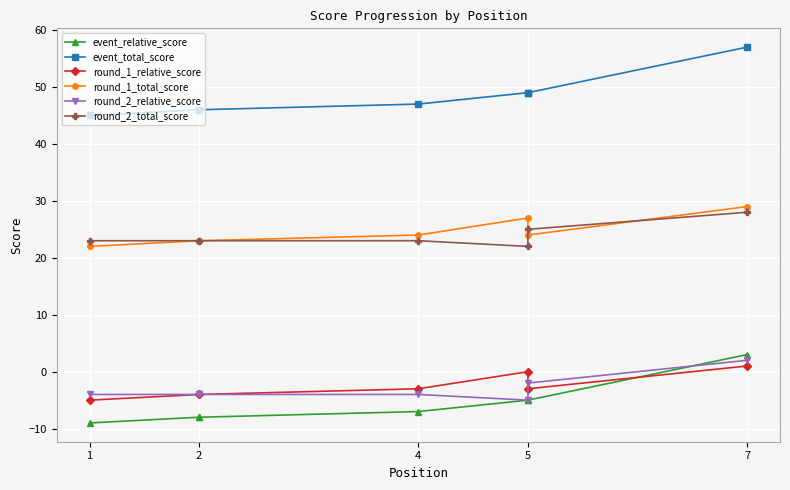

Rank the series at 4 from lowest to highest value.

event_relative_score, round_2_relative_score, round_1_relative_score, round_2_total_score, round_1_total_score, event_total_score